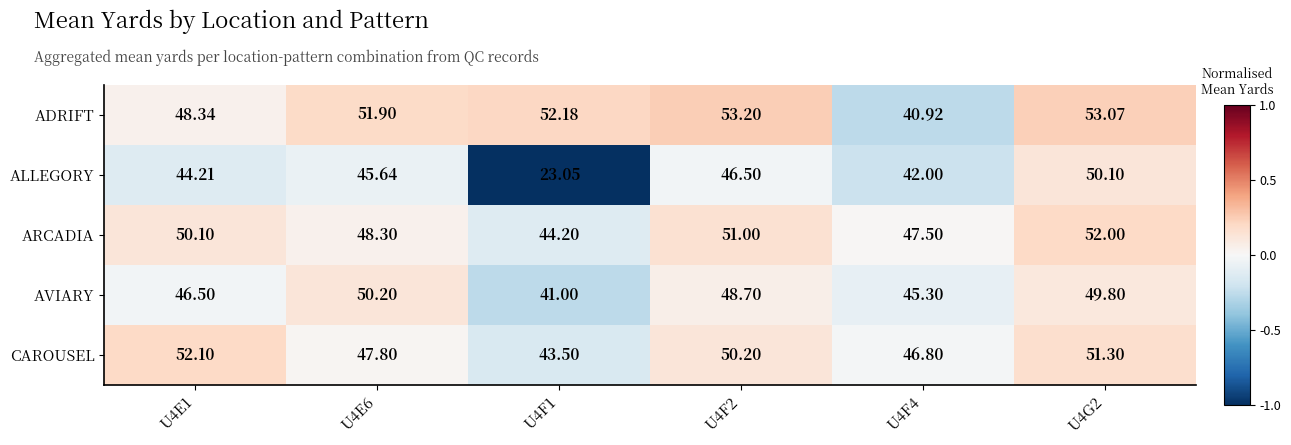

Which label corresponds to the smallest value in the chart?

U4F1